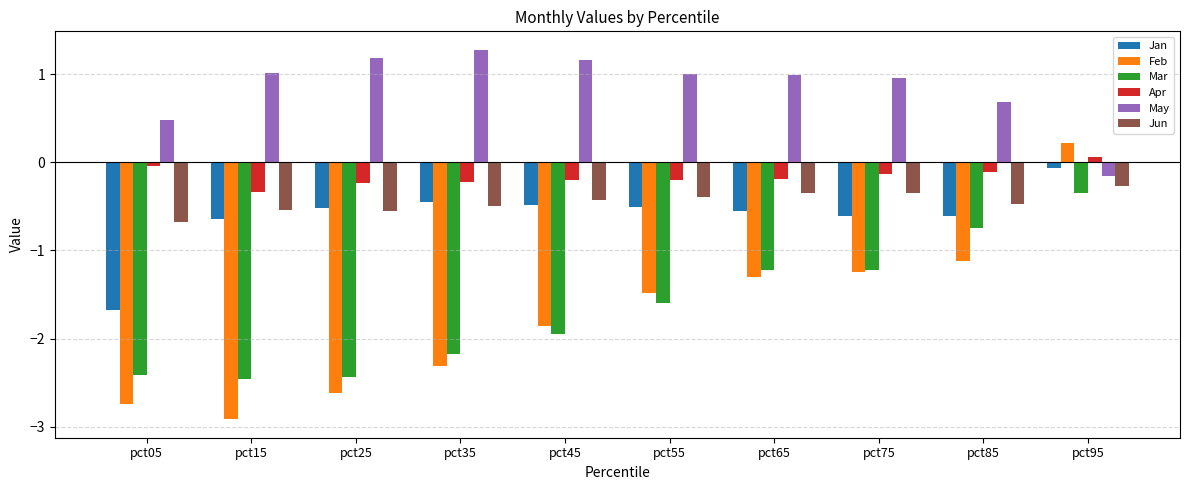

Which series has the widest spread of values?

Feb